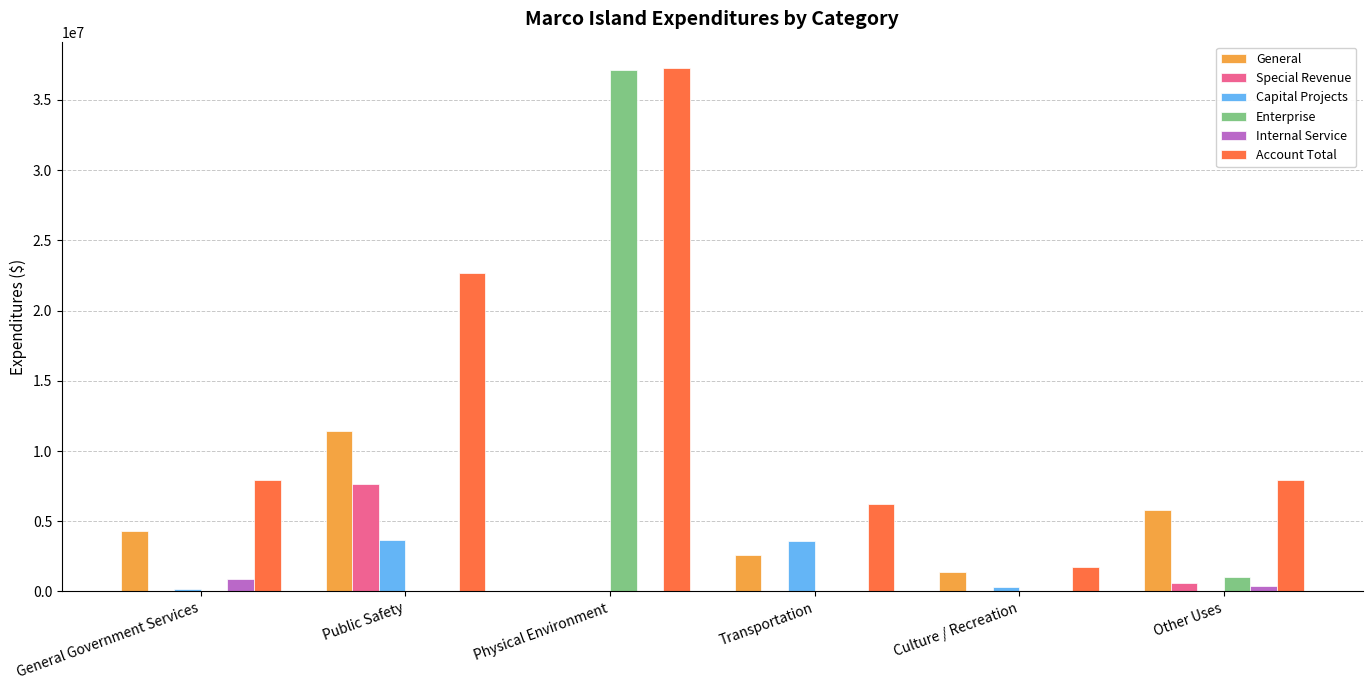

Where is Account Total nearest to the value 19490942?

Public Safety